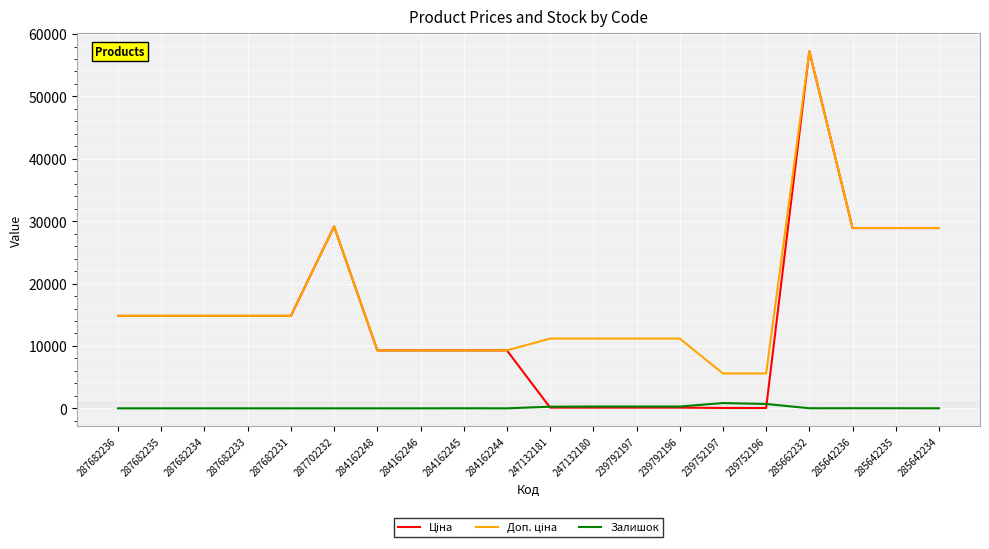

At which category does the chart reach its peak across all series?

285662232